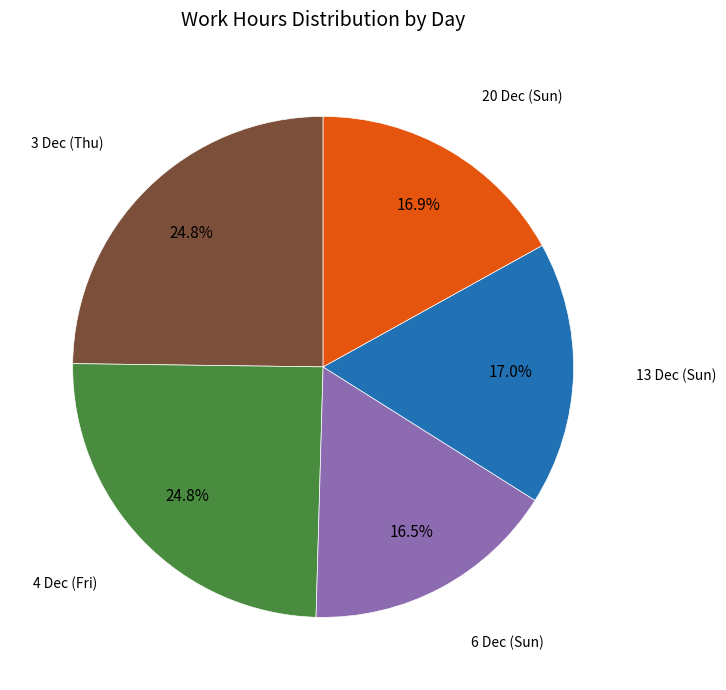

Does any single category account for the majority?

No